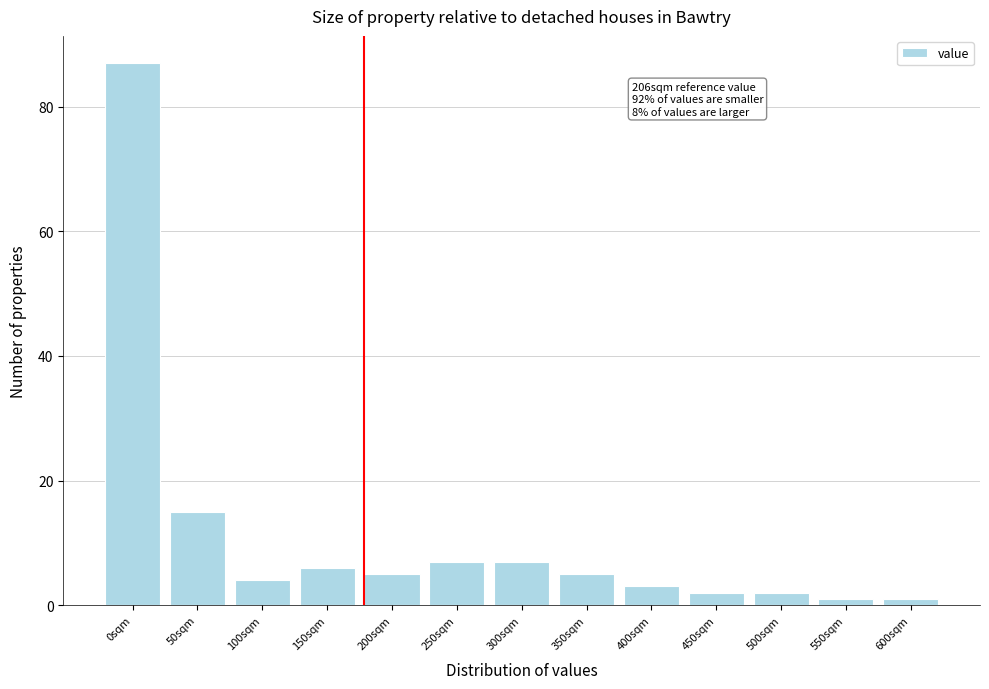

Reading left to right, list all the values displayed in this chart.

87	15	4	6	5	7	7	5	3	2	2	1	1